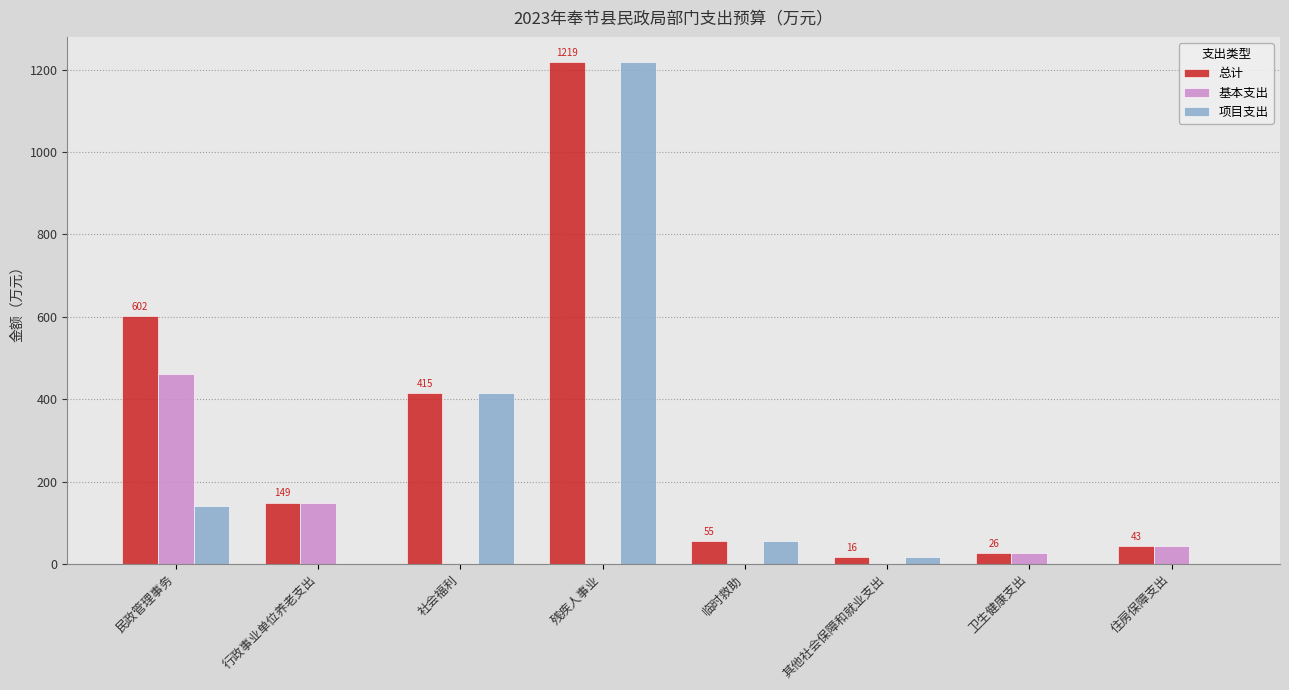

Which series changed the most between 社会福利 and 住房保障支出?

项目支出